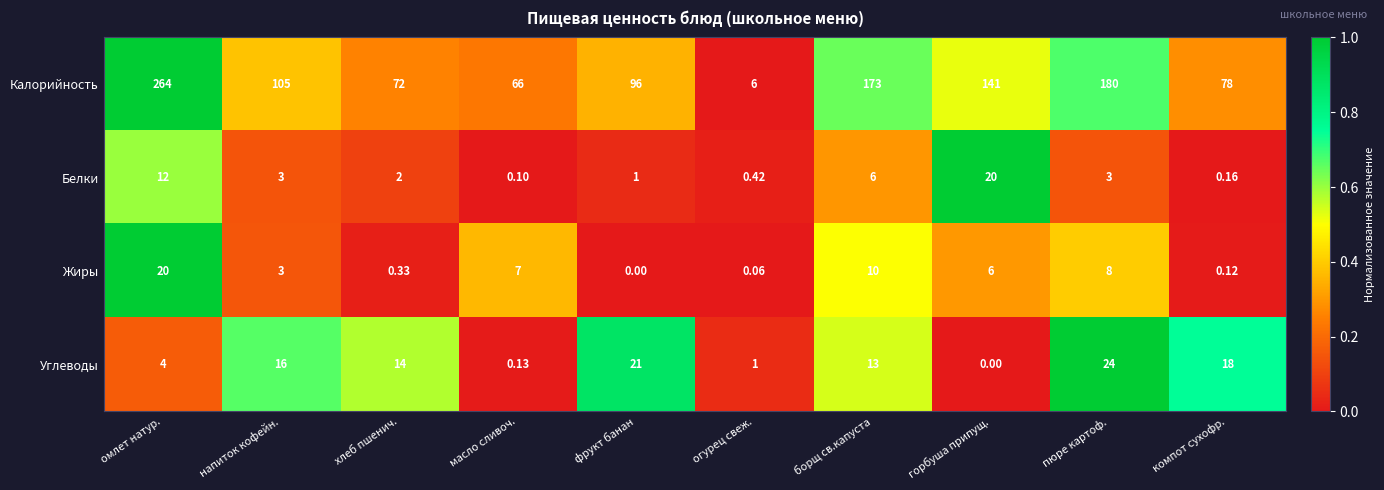

At which label does Углеводы first exceed 14?

напиток кофейн.